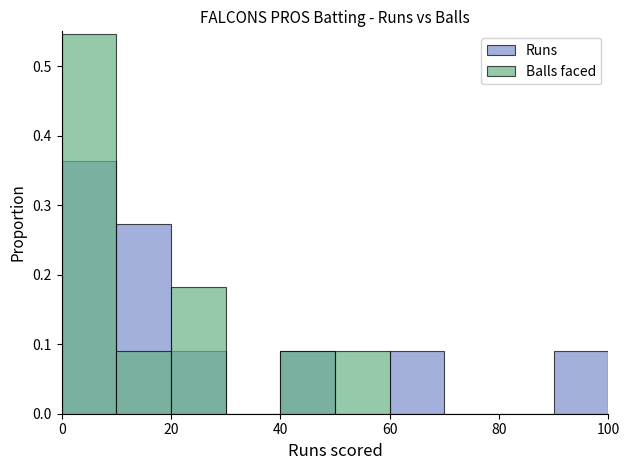

The Runs series shows 0.3 at 20. True or false?

True